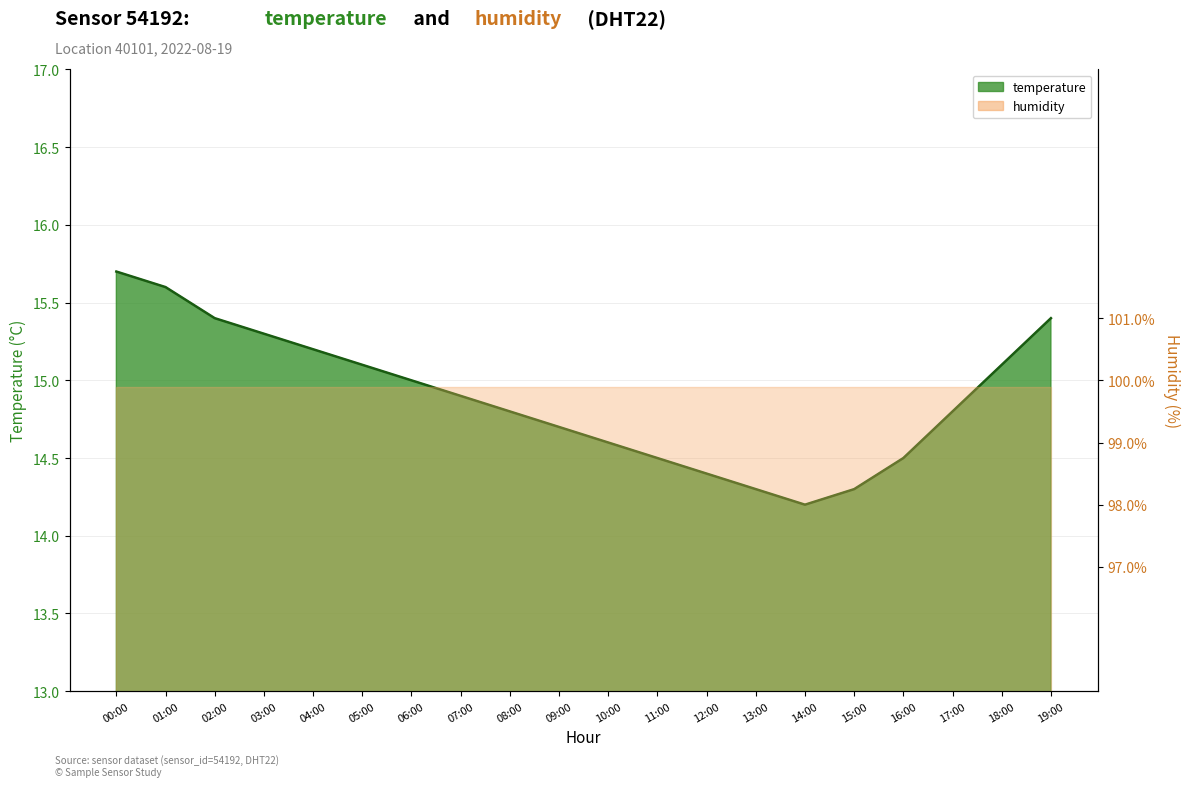

Reading right to left, extract all data points from this chart.

19:00=15.4	18:00=15.1	17:00=14.8	16:00=14.5	15:00=14.3	14:00=14.2	13:00=14.3	12:00=14.4	11:00=14.5	10:00=14.6	09:00=14.7	08:00=14.8	07:00=14.9	06:00=15.0	05:00=15.1	04:00=15.2	03:00=15.3	02:00=15.4	01:00=15.6	00:00=15.7